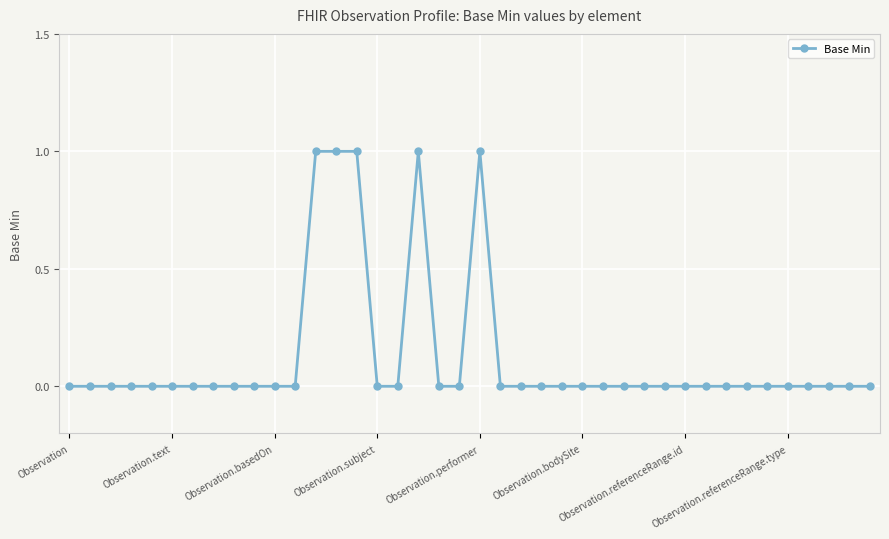

Count the number of categories in the chart.

40